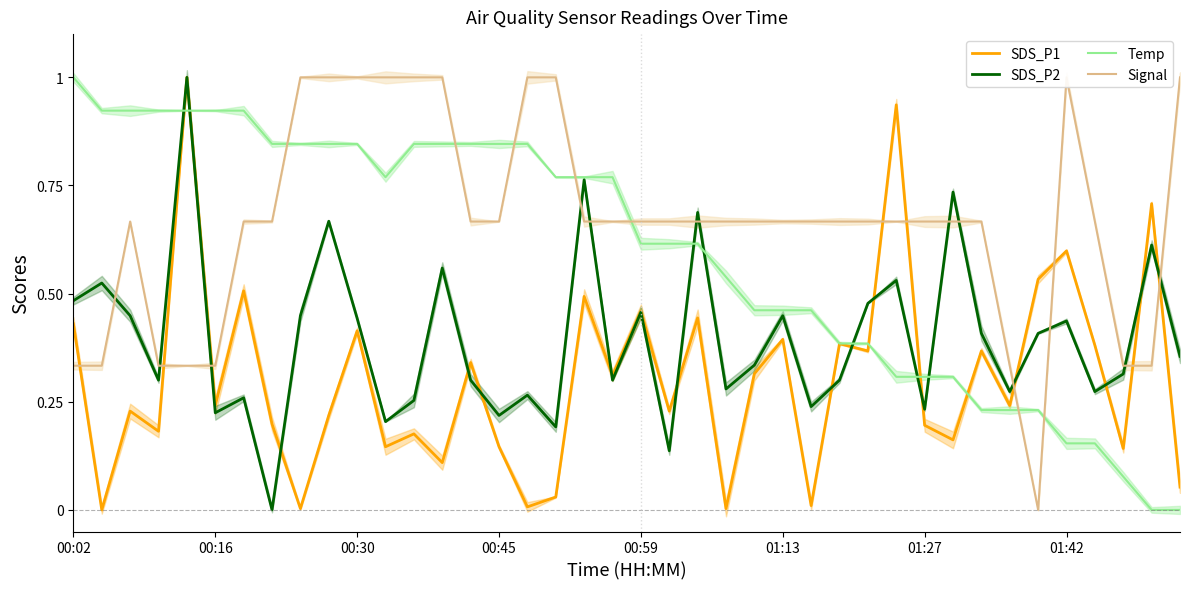

How many interior local valleys does the Temp series have?

1